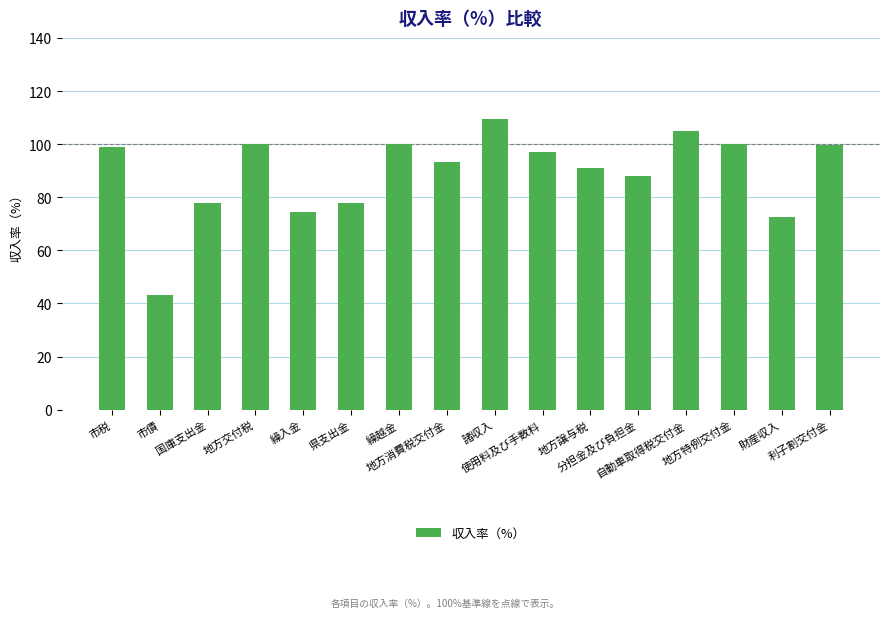

What is the minimum value shown in the chart?

43.1